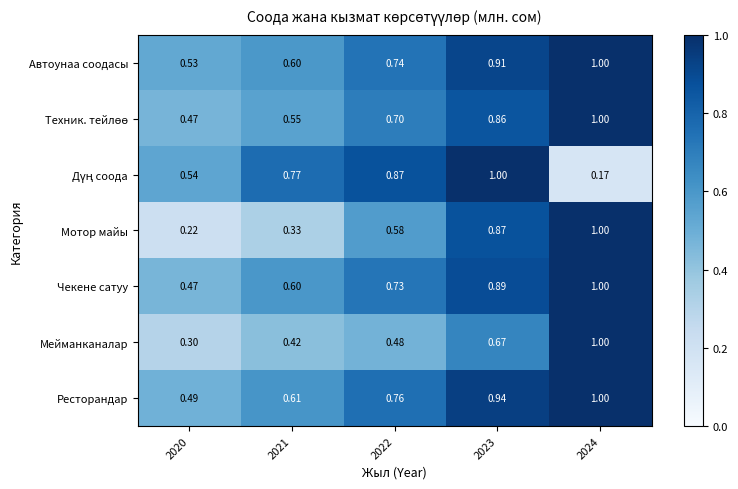

Which series changed the most between 2022 and 2023?

Мотор майы